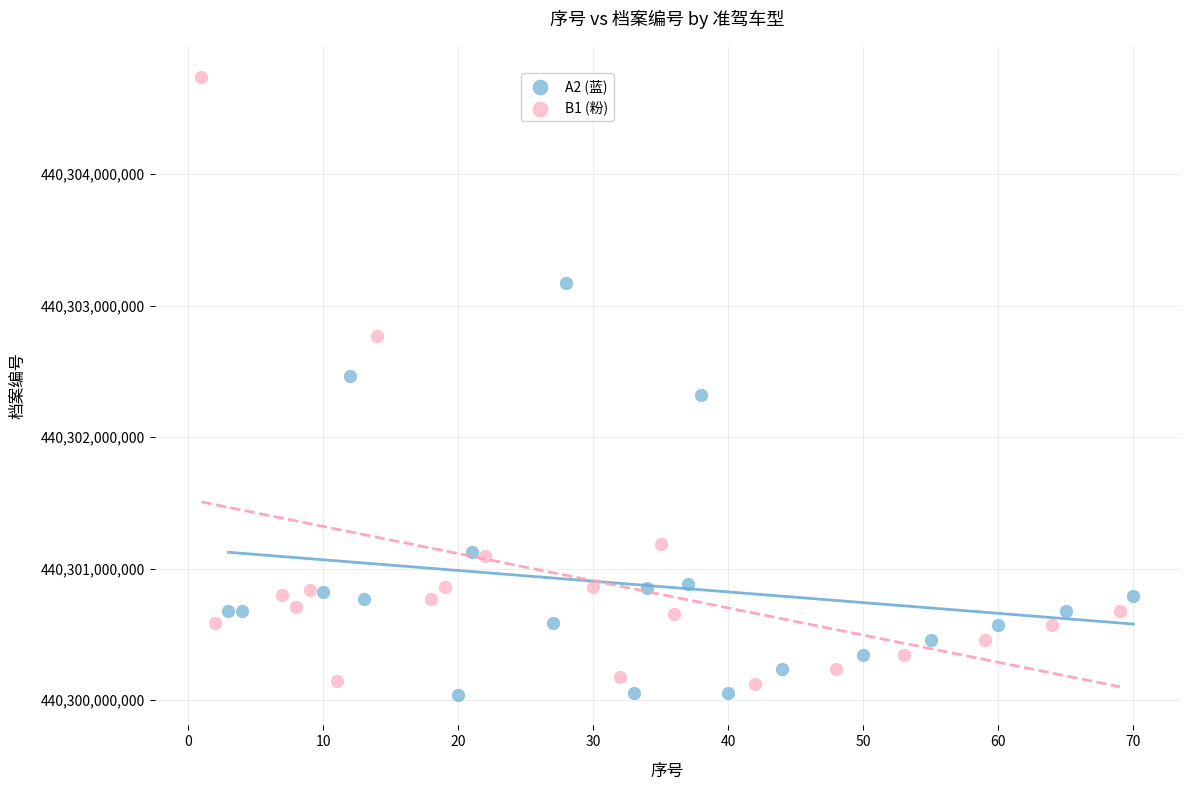

What are all the series names shown in the legend?

A2 (蓝), B1 (粉)